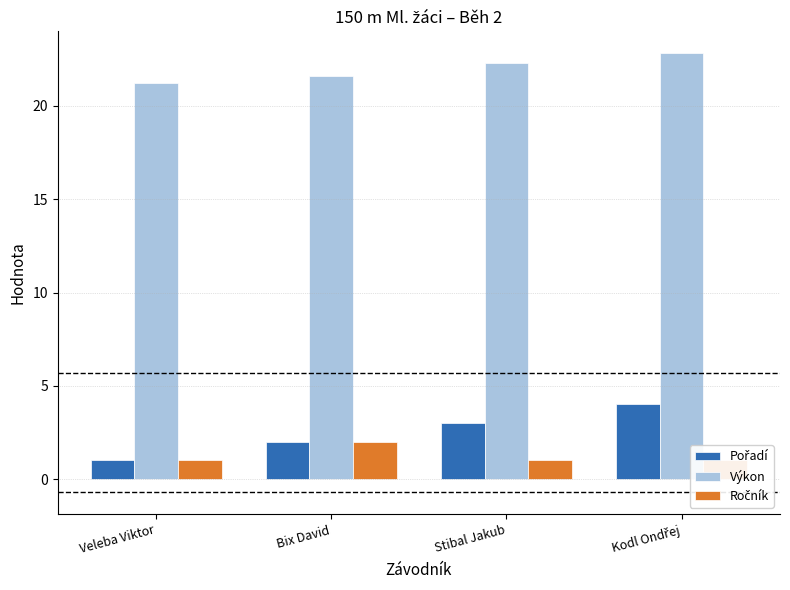

Which category has the highest value in the Výkon series?

Kodl Ondřej